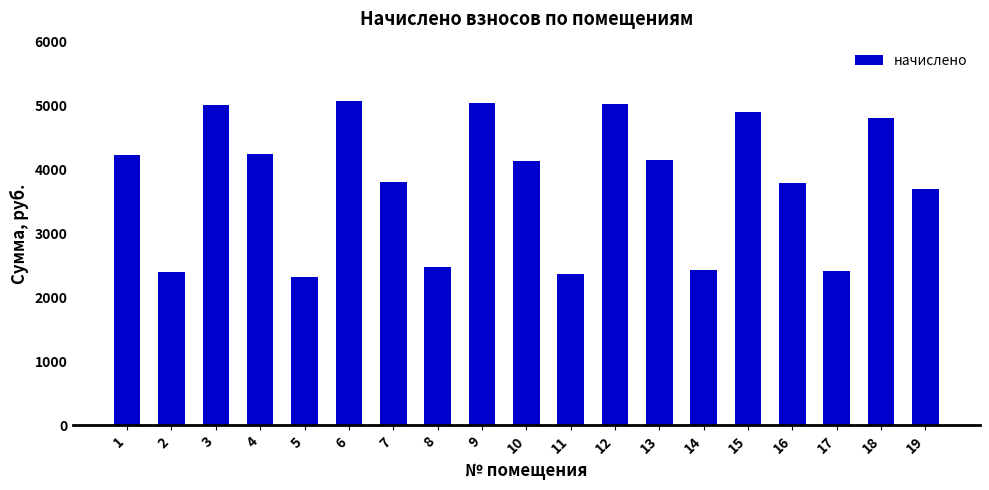

How many data points does each series have?

19